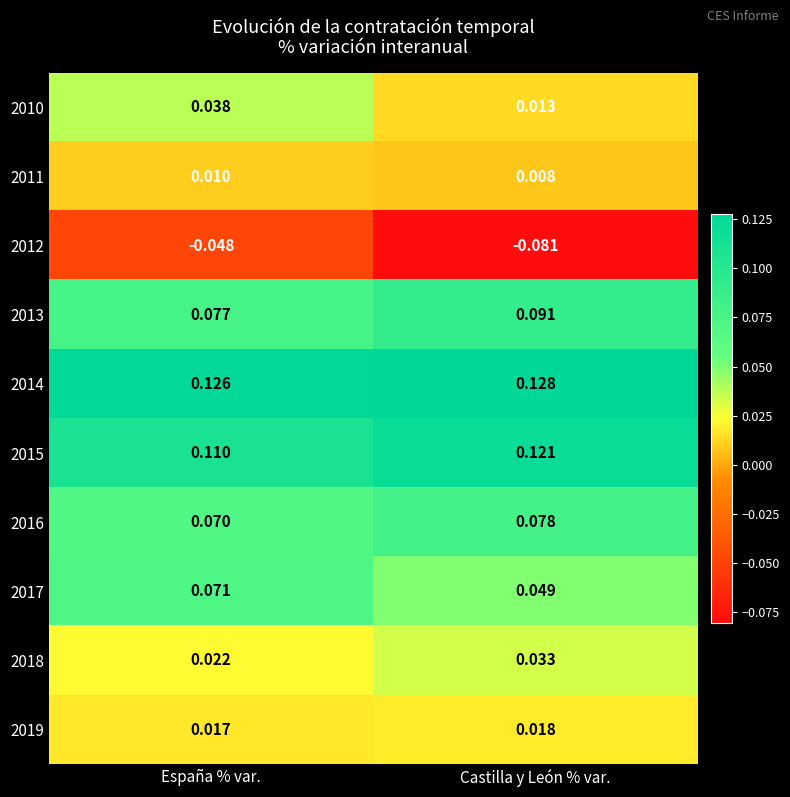

What is the difference between the highest and lowest values at Castilla y León % var.?

0.2